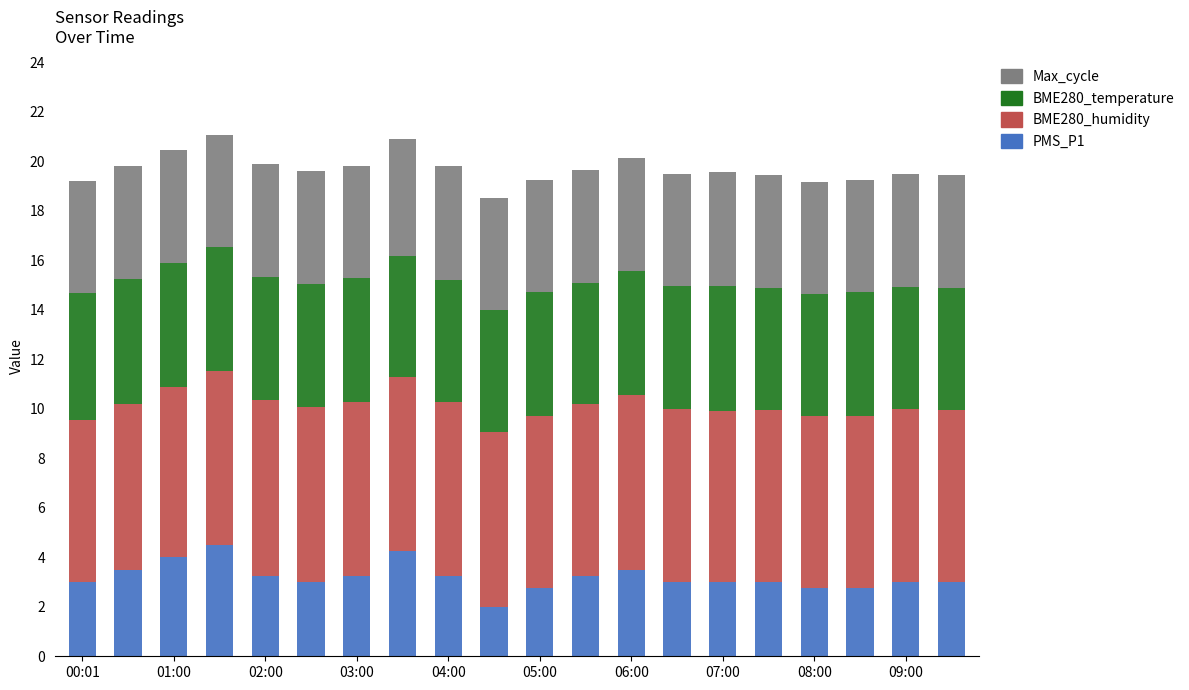

Does the chart contain any negative values?

No